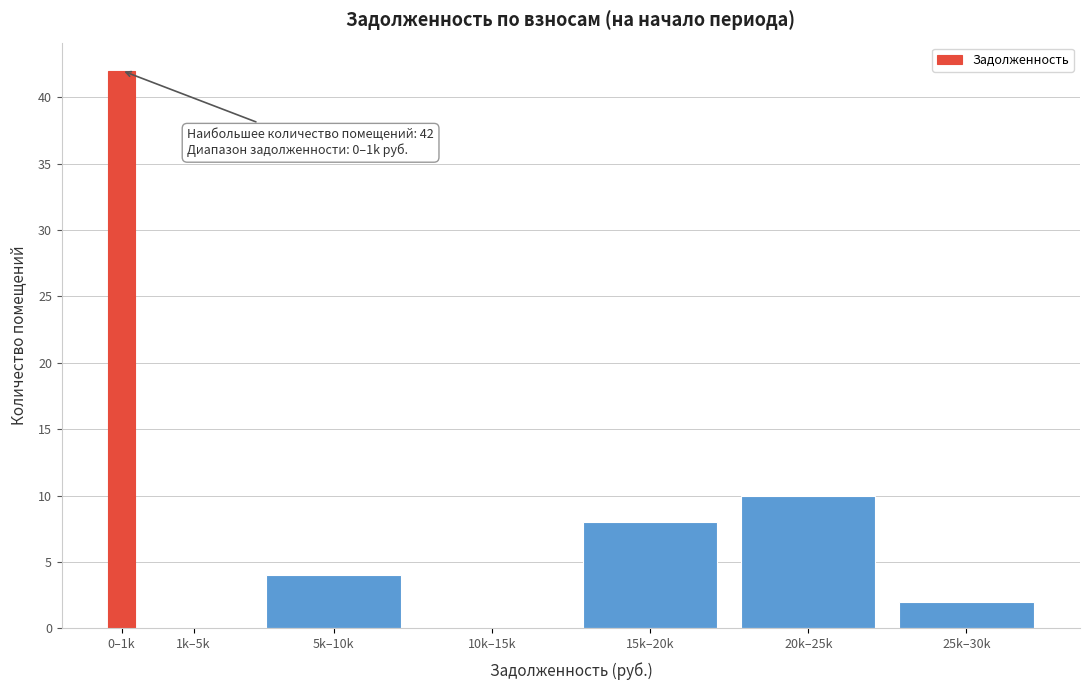

Reading left to right, extract all data points from this chart.

0–1k=42	1k–5k=0	5k–10k=4	10k–15k=0	15k–20k=8	20k–25k=10	25k–30k=2